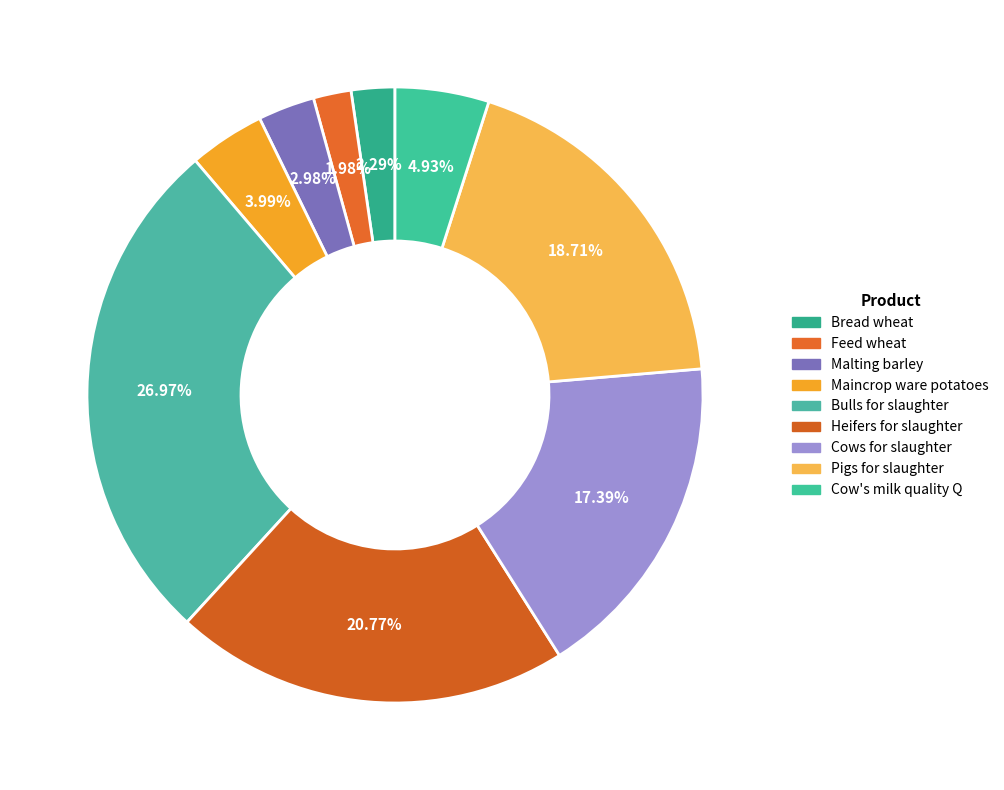

True or false: Feed wheat accounts for 1% of the total.

False